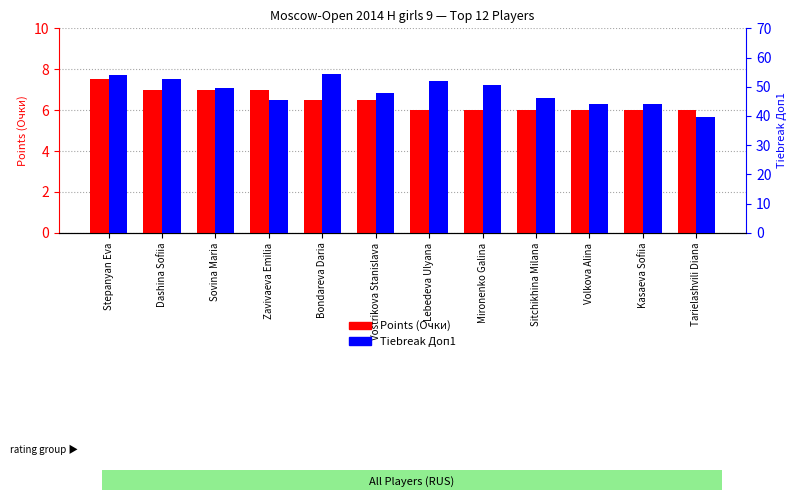

The value of Tiebreak Доп1 at Bondareva Daria is 54.5. True or false?

True